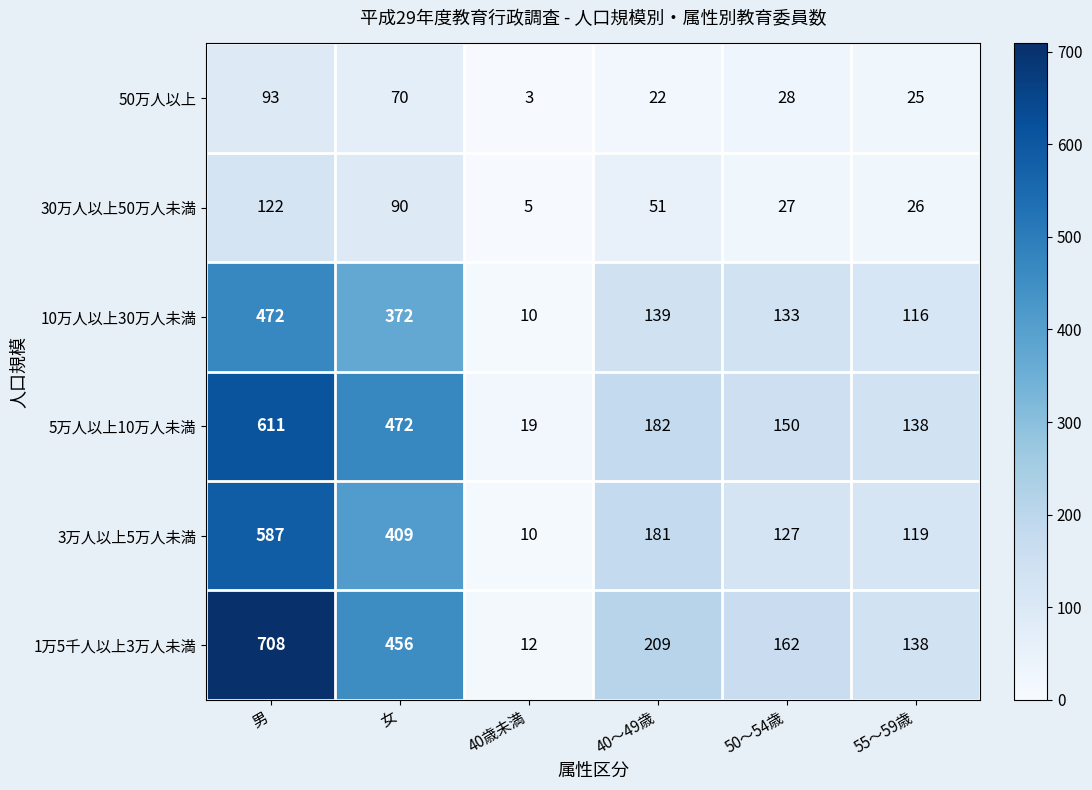

What is the difference between the second highest and minimum values in the 10万人以上30万人未満 series?

362